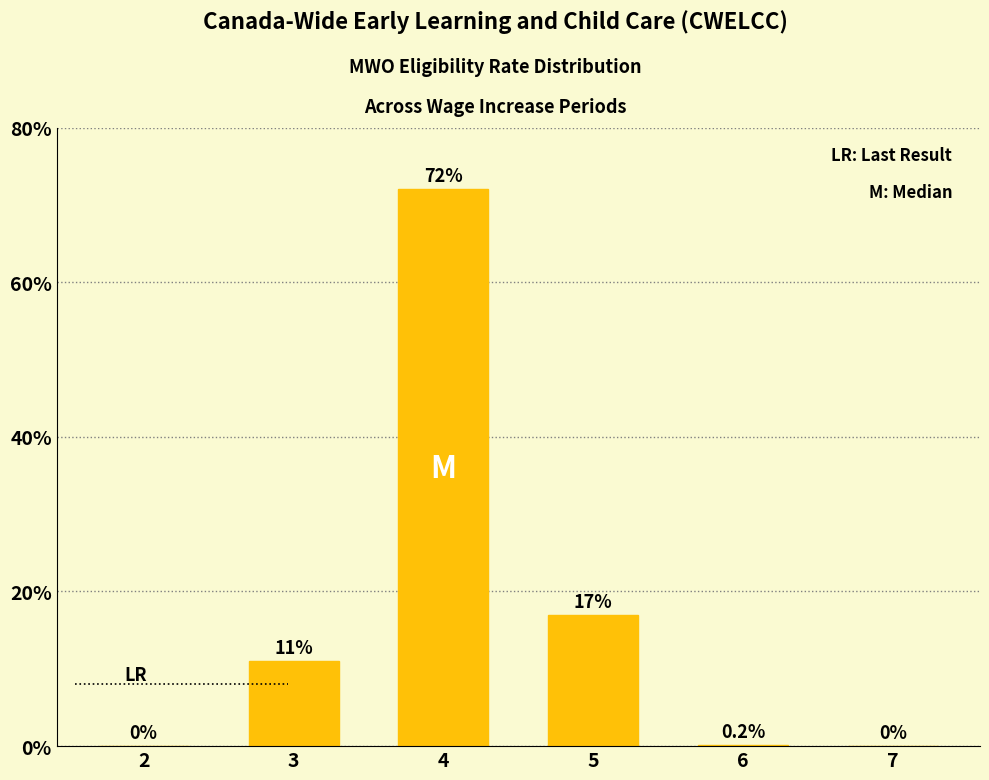

Where is the data nearest to the value 36?

5